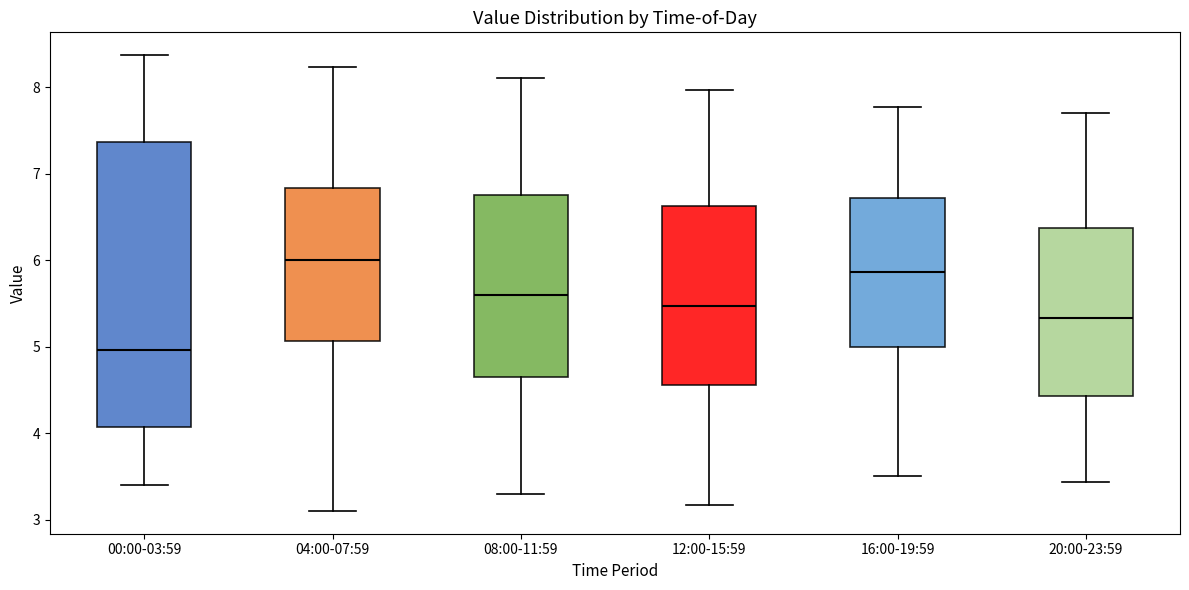

Where is the lower edge of the box for 08:00-11:59 on the y-axis? The values are not printed on the chart, so give them approximately, as read against the axis.

4.7